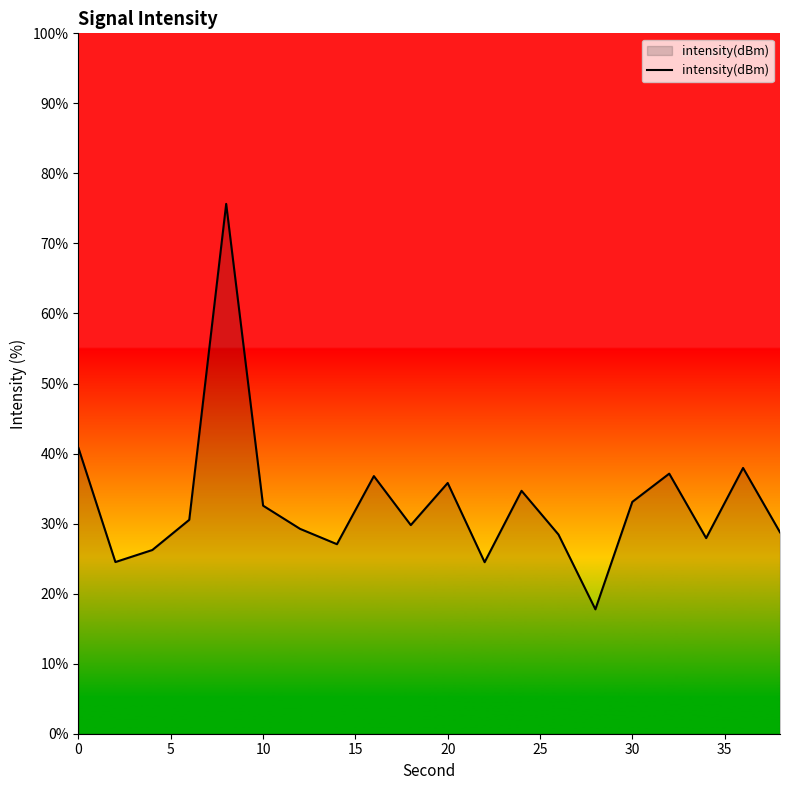

What is the difference between the maximum and minimum values?

57.9